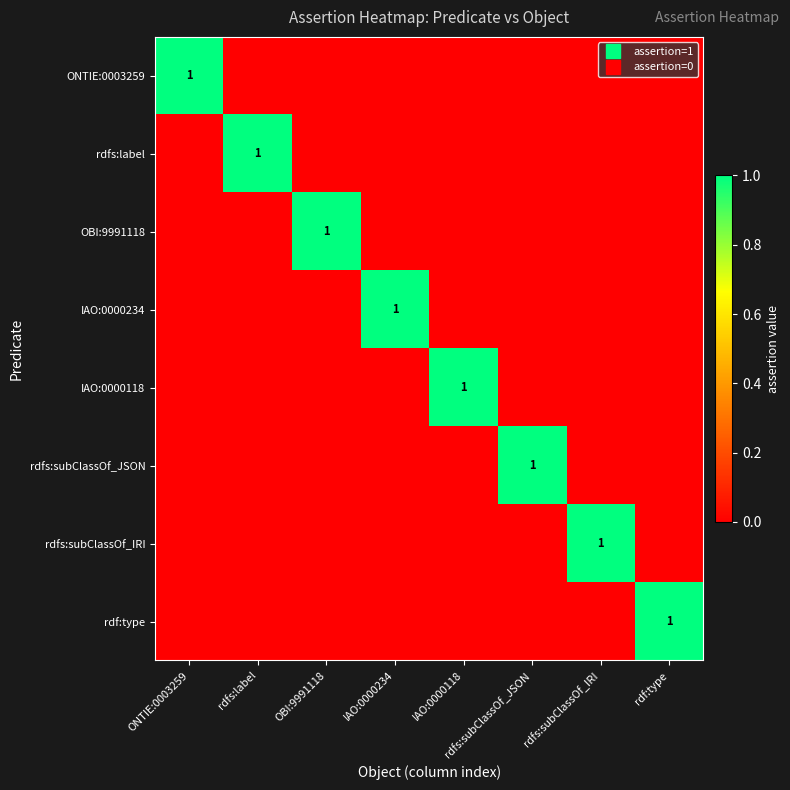

Which label corresponds to the largest value in the chart?

ONTIE:0003259